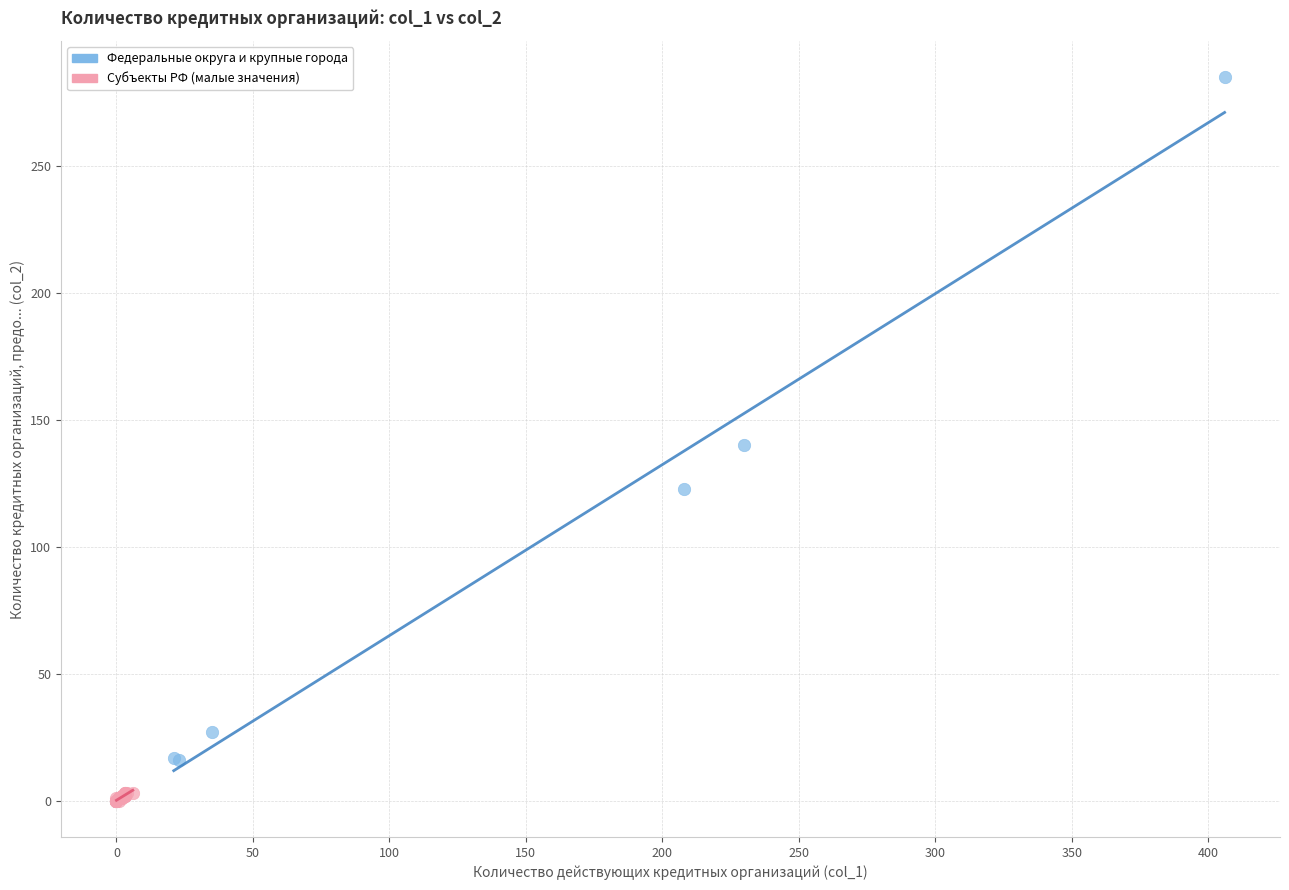

Which series reaches the minimum Y coordinate?

Субъекты РФ (малые значения)